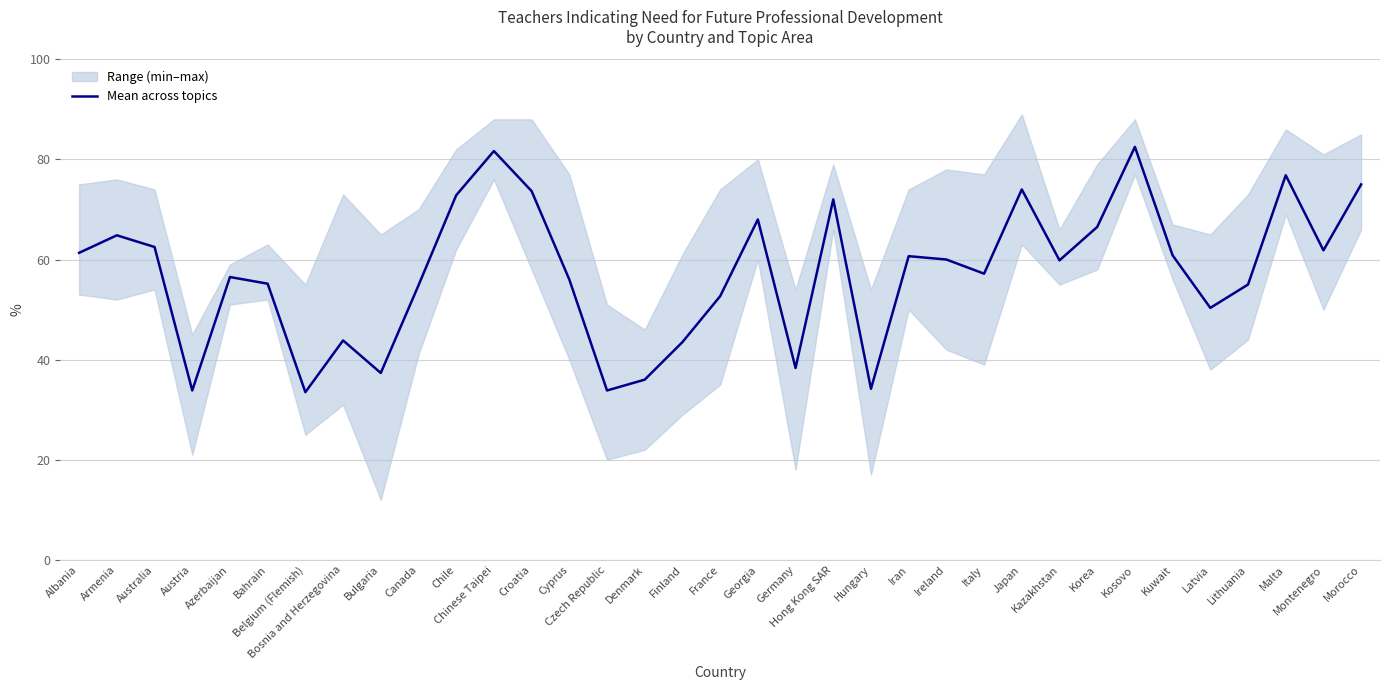

What is the change in value from Armenia to Korea?

+1.7